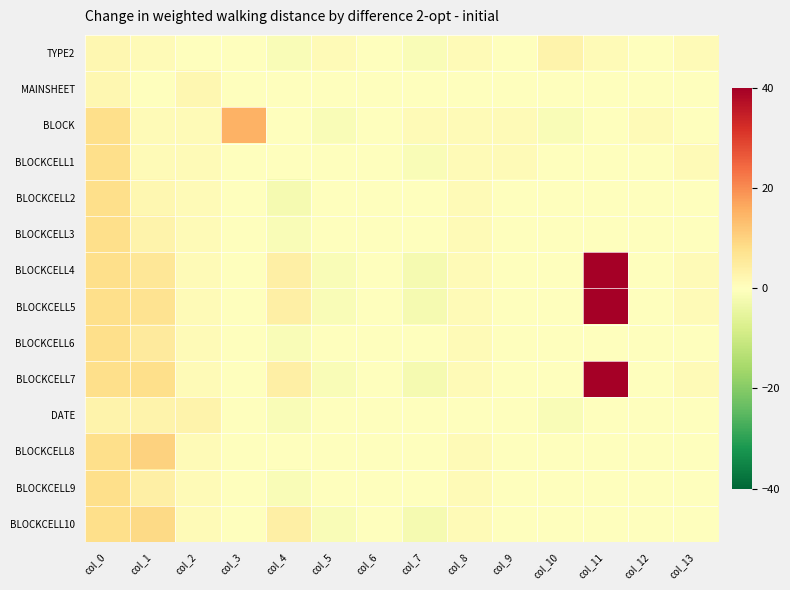

At which category is the sum across all series the highest?

col_11